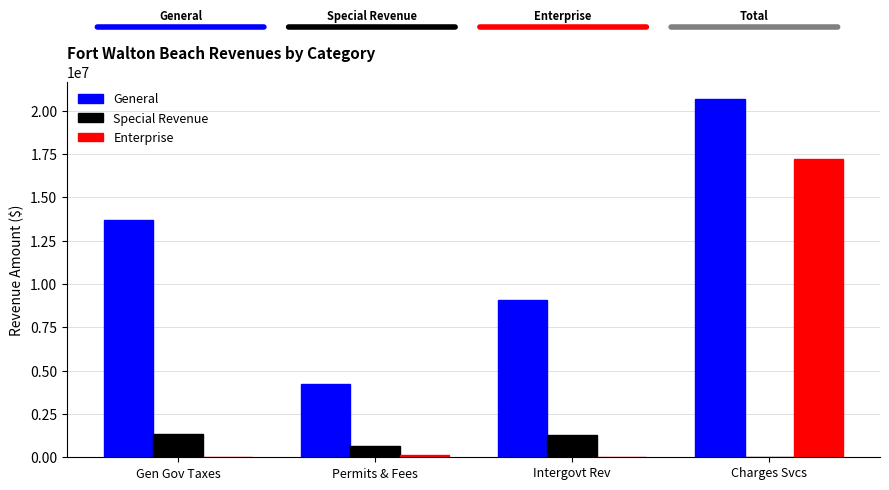

The General series shows 9094488 at Intergovt Rev. True or false?

True